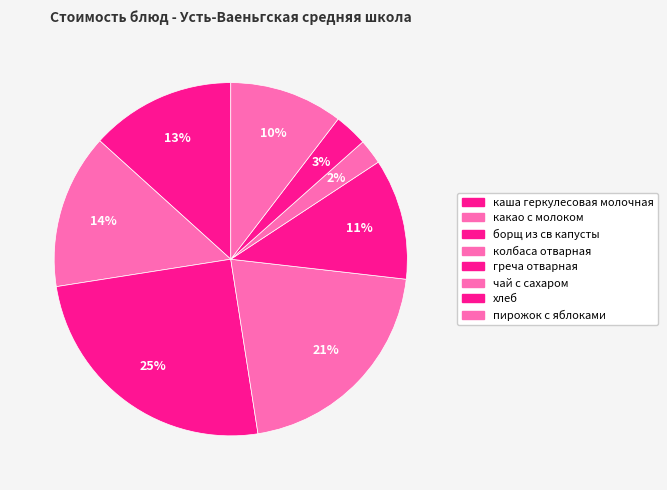

How many segments does this pie chart have?

8